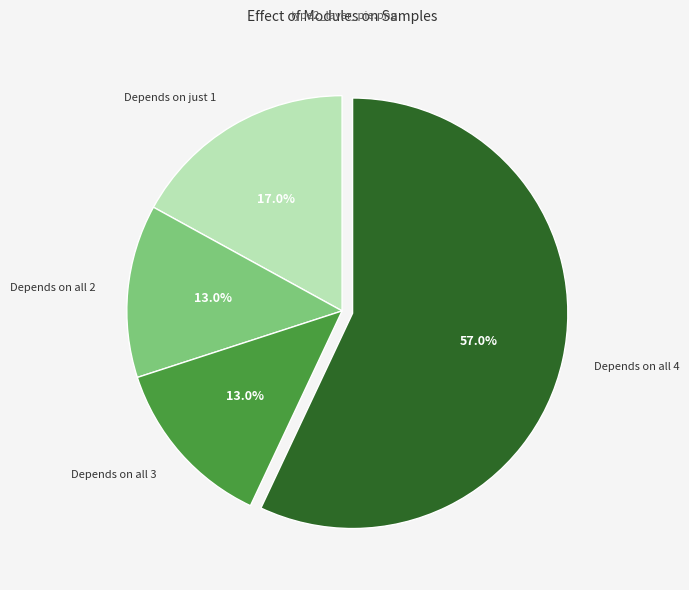

Is there a majority slice in this chart?

Yes